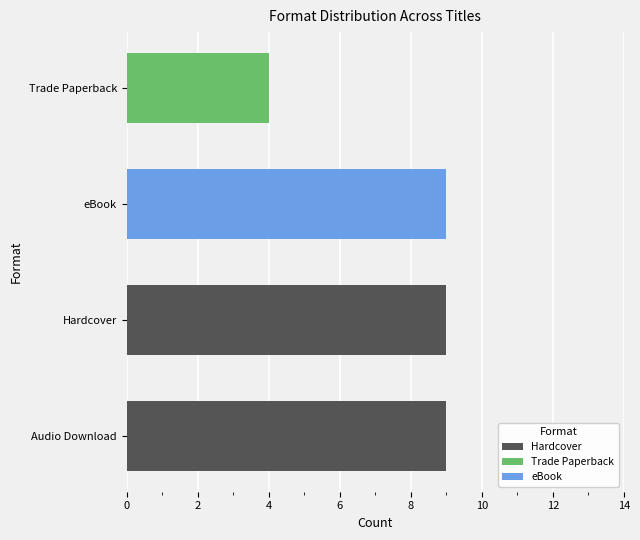

True or false: the data shows 9 at Hardcover.

True